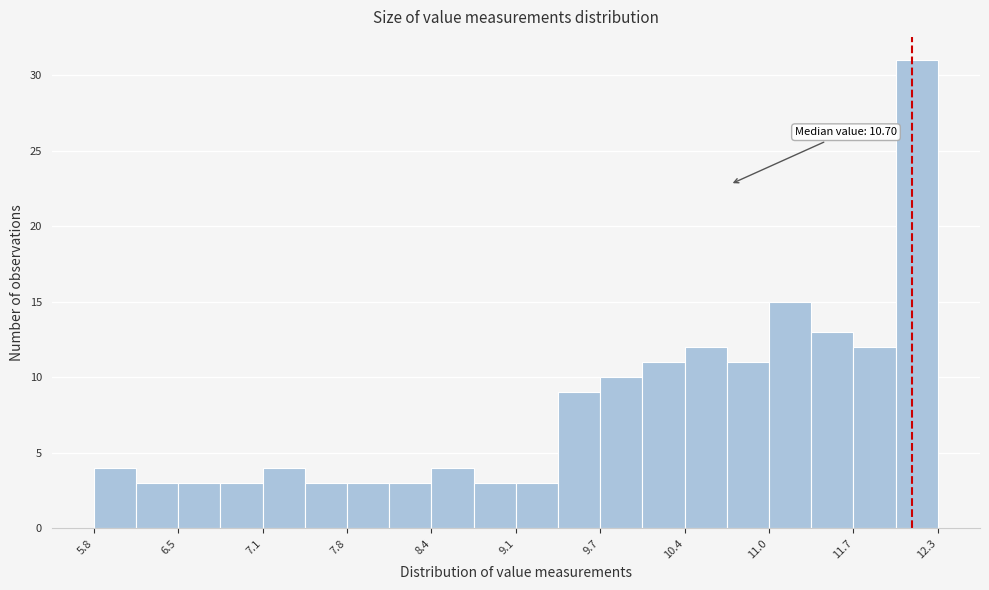

Around what value on the x-axis is the tallest bar? Give the approximate position of its centre, as read against the axis.

12.1